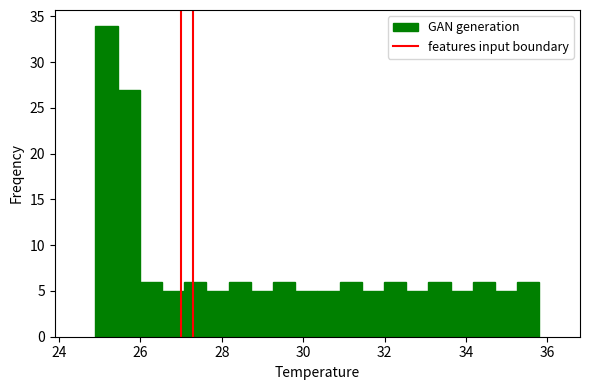

Read against the x-axis, roughly where is the centre of the tallest bar?

25.2